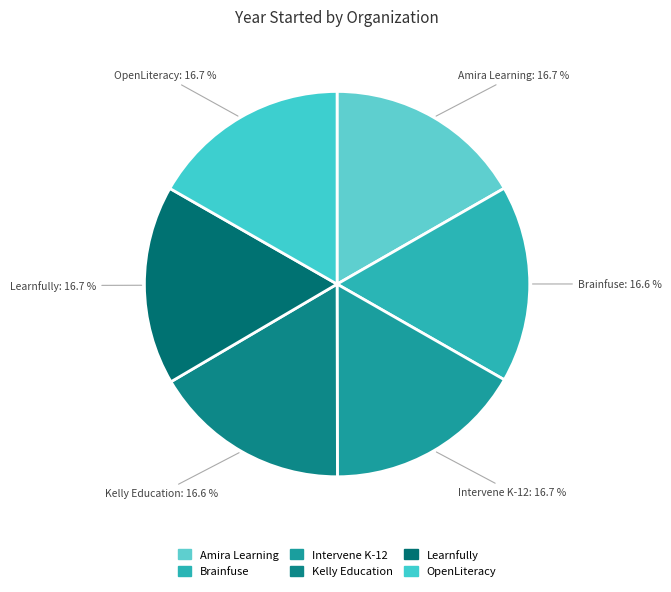

Approximately how many times larger is the value at Brainfuse compared to Amira Learning?

1.0